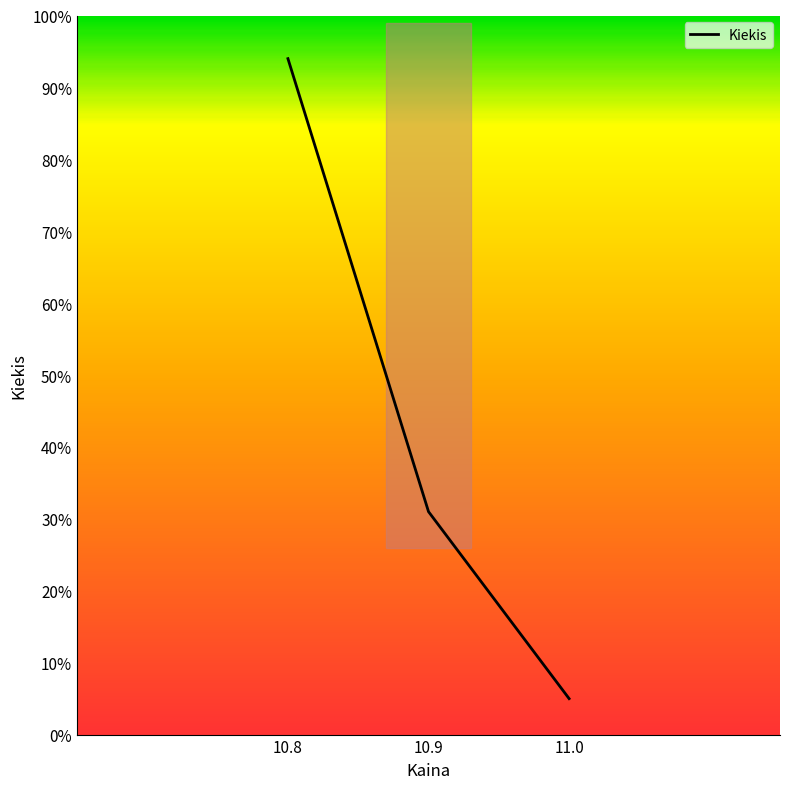

What is the sum of the values at 11.0 and 10.8?

99